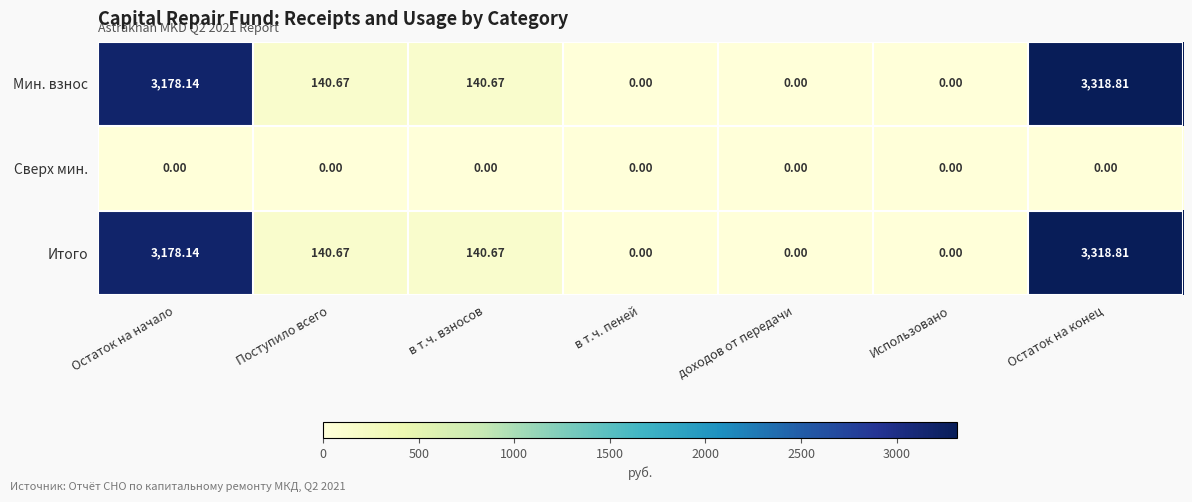

At which category is the sum across all series the highest?

Остаток на конец